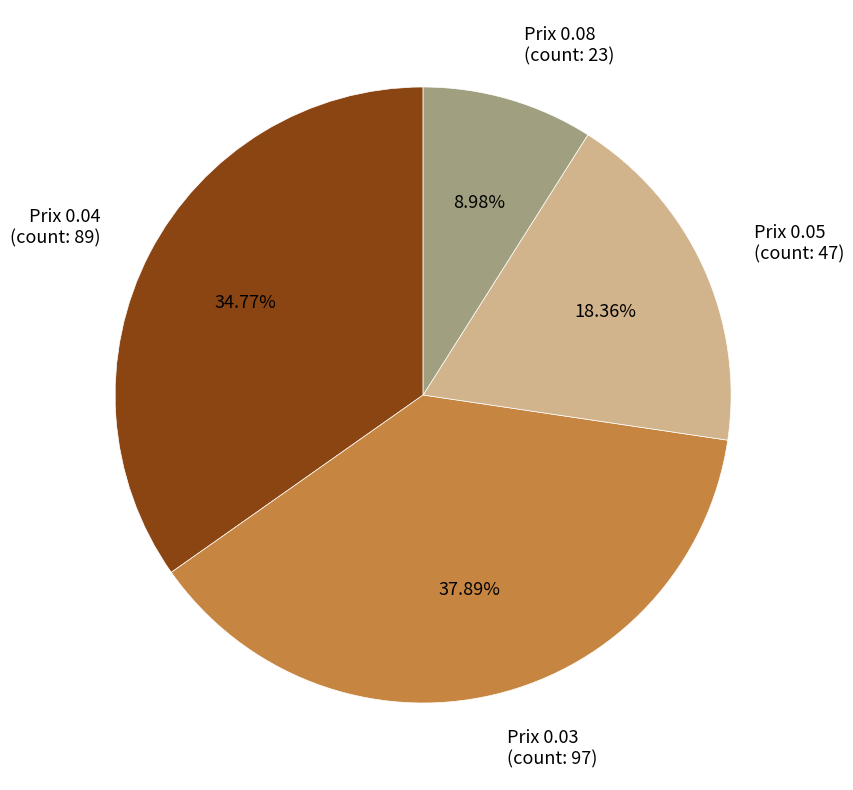

To the nearest percent, what is the average slice percentage?

25%